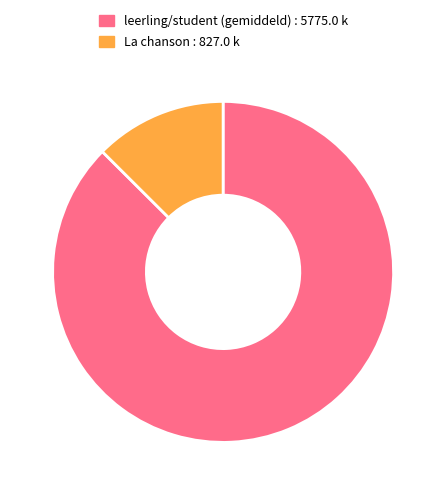

Is there a majority slice in this chart?

Yes